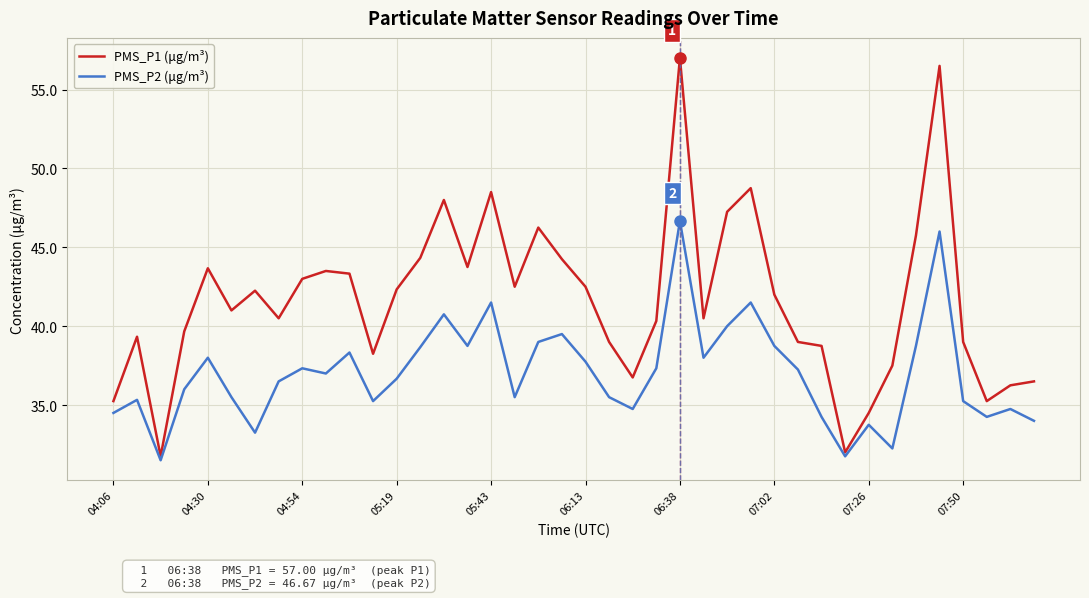

What is the greatest value displayed?

57.0